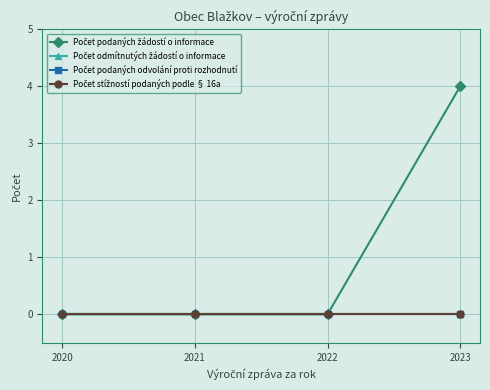

Is this an area chart (filled region under the line)?

No